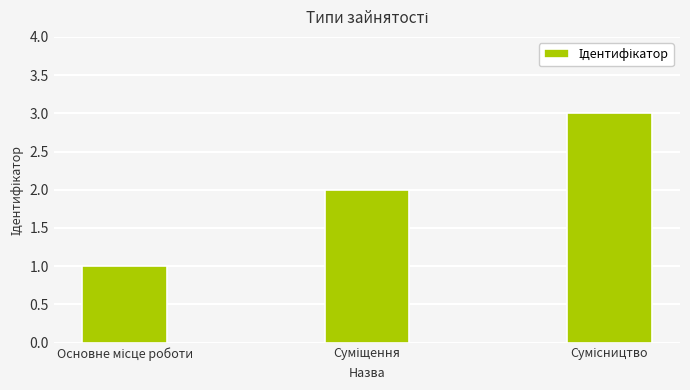

What is the average value?

2